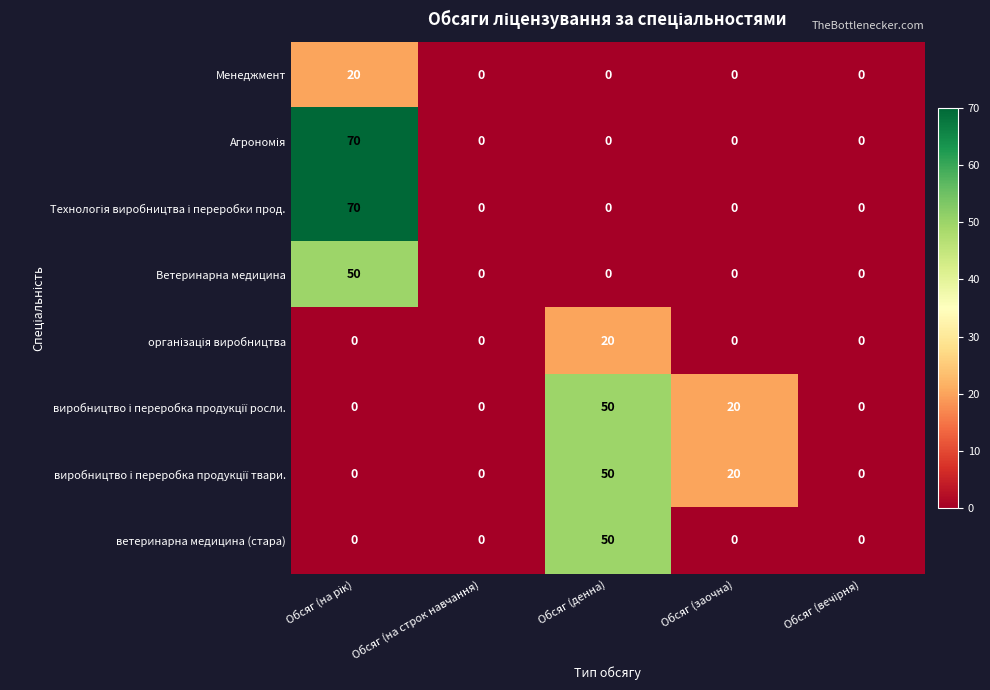

The Ветеринарна медицина series shows 0 at Обсяг (на строк навчання). True or false?

True